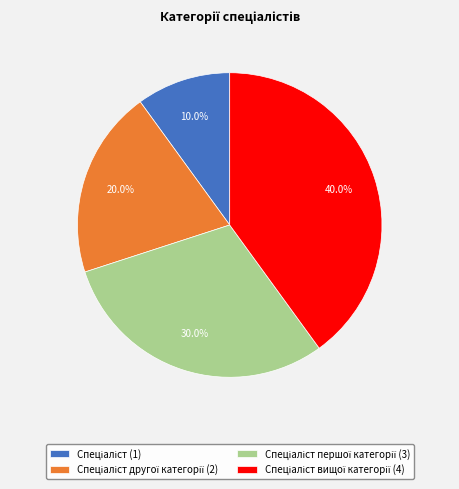

Is there a majority slice in this chart?

No